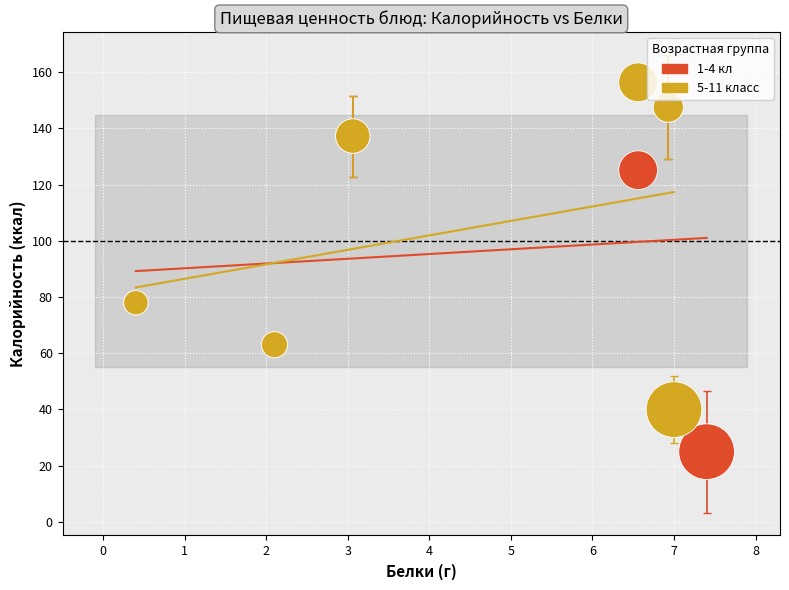

Which series contains the lowest Y value?

1-4 кл